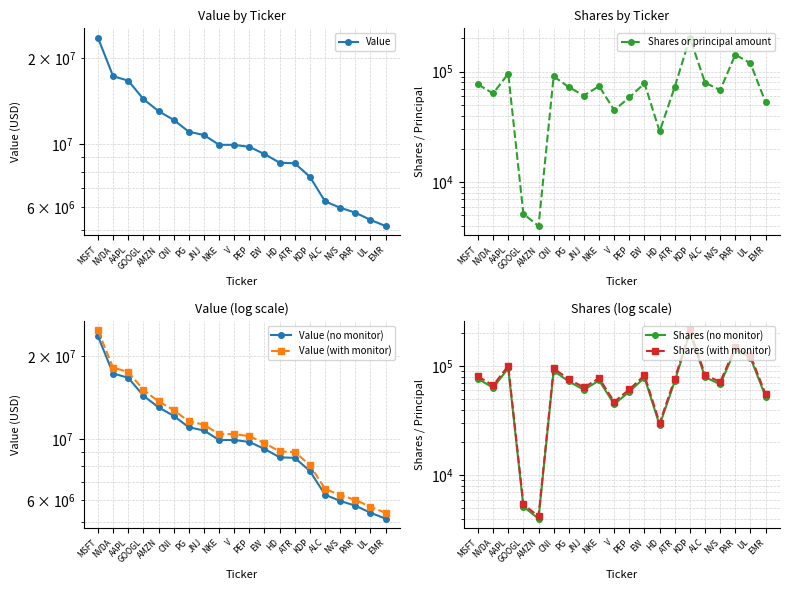

What are all the series names shown in the legend?

Value, Shares or principal amount, Value (no monitor), Value (with monitor), Shares (no monitor), Shares (with monitor)